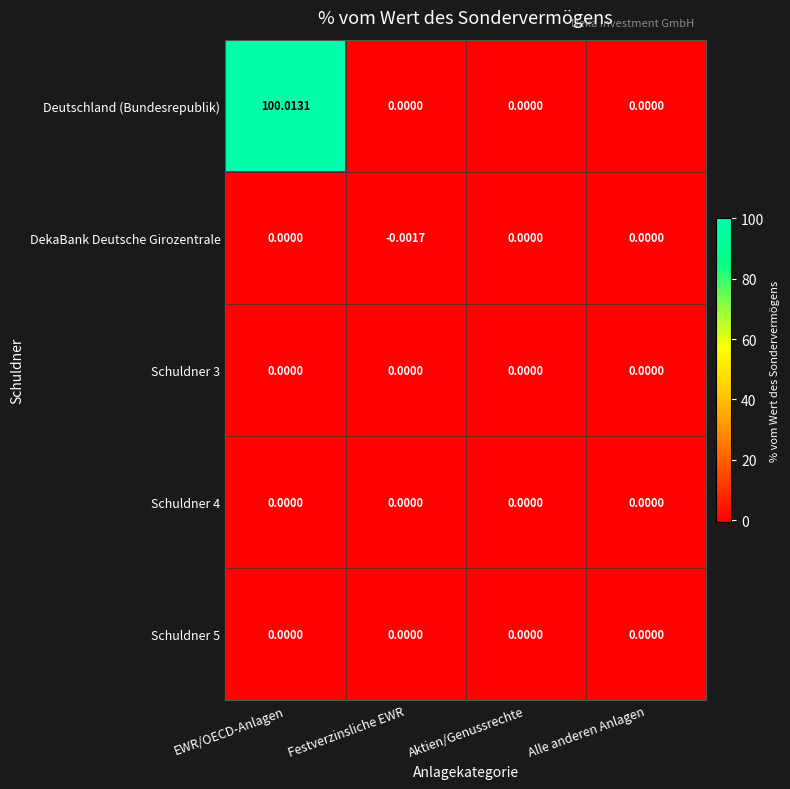

Which series has the largest total across all categories?

Deutschland (Bundesrepublik)